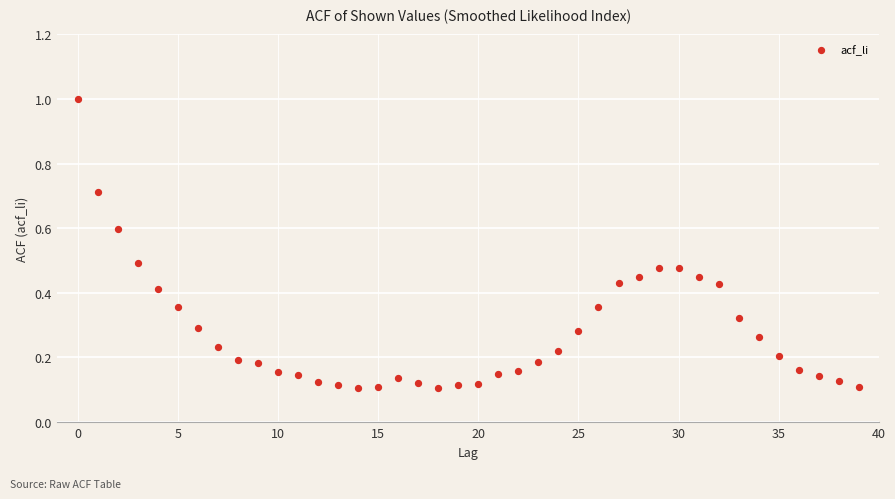

What is the range of Y values (max minus min)?

0.9